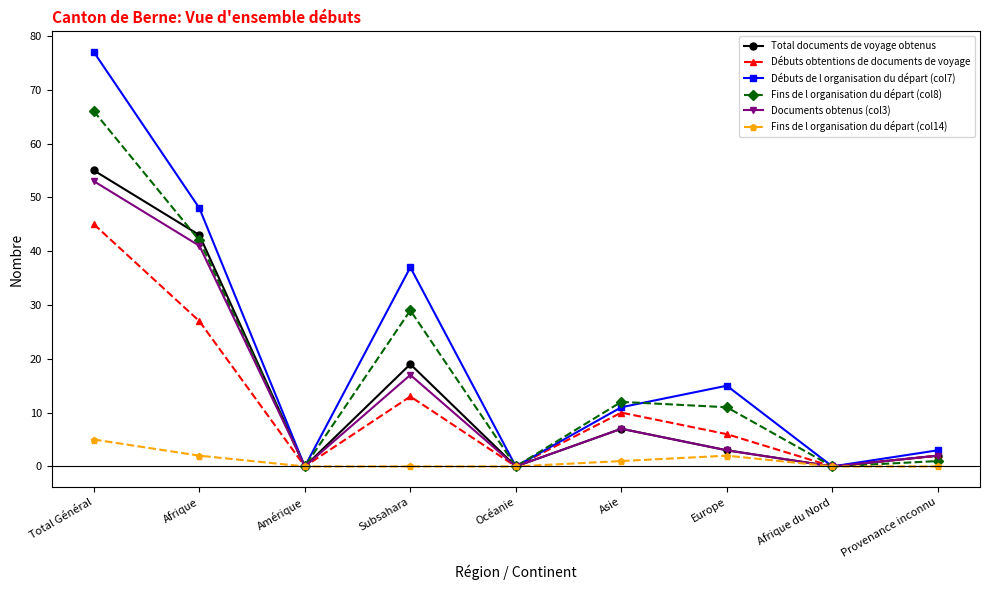

Does the chart display data point markers on the line(s)?

Yes